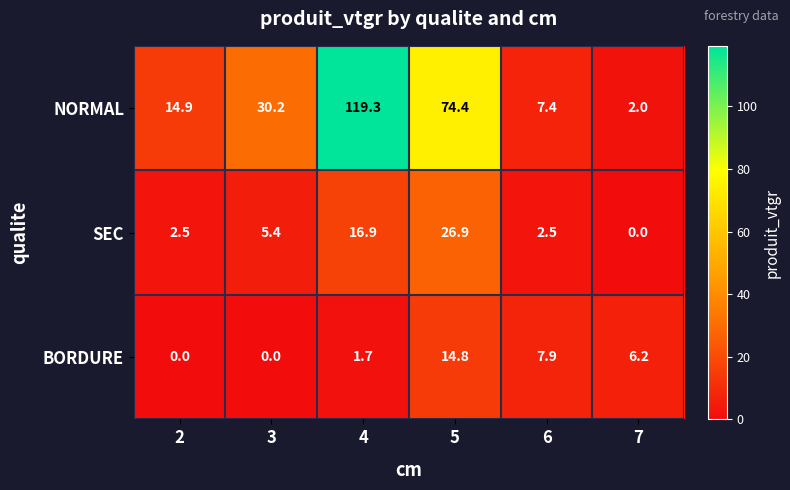

True or false: SEC has a value of 2.5 at 6.

True